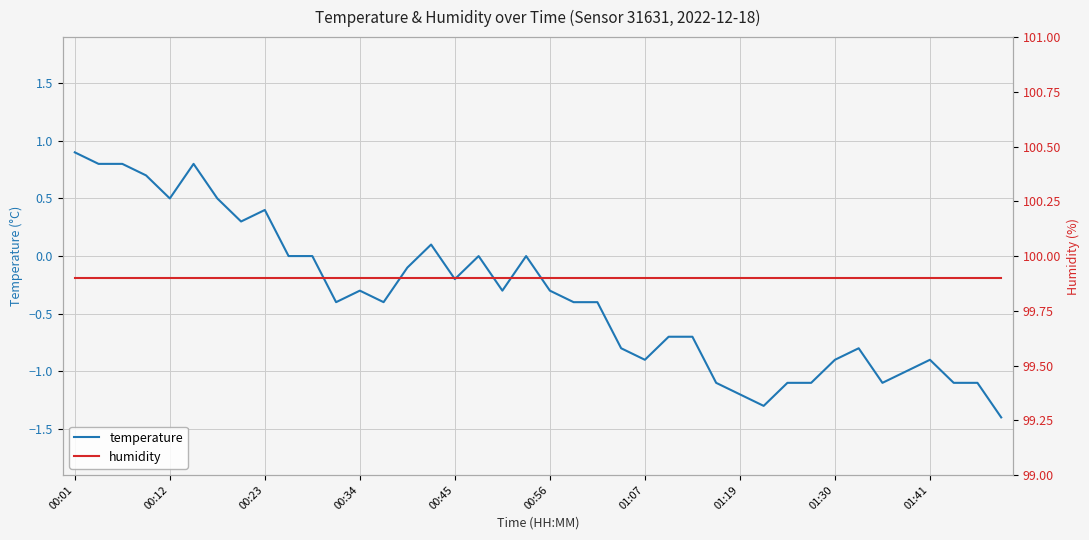

What is the spread (max minus min) of values at 25?

100.6